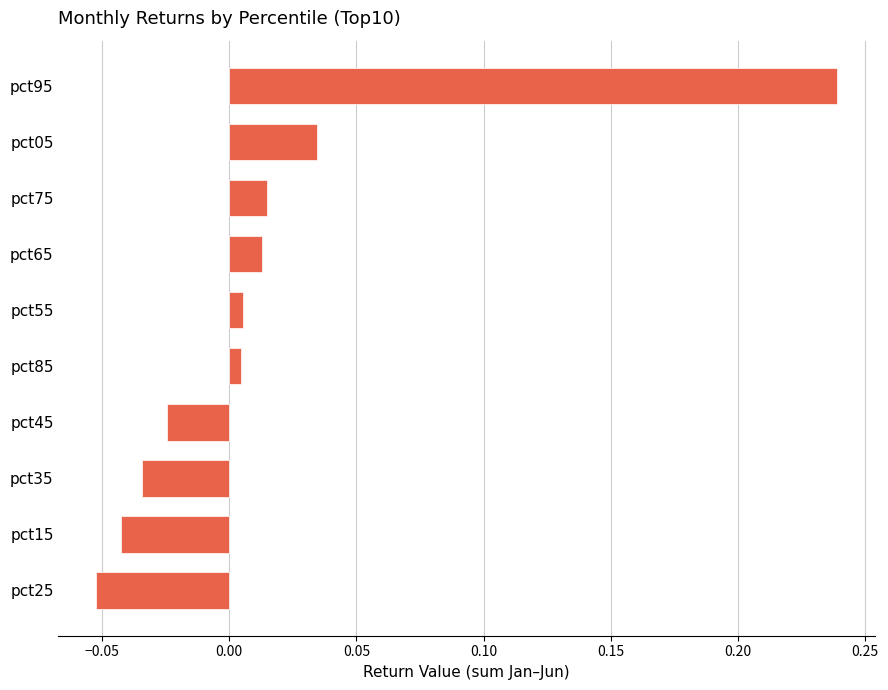

How many categories are shown in the chart?

10